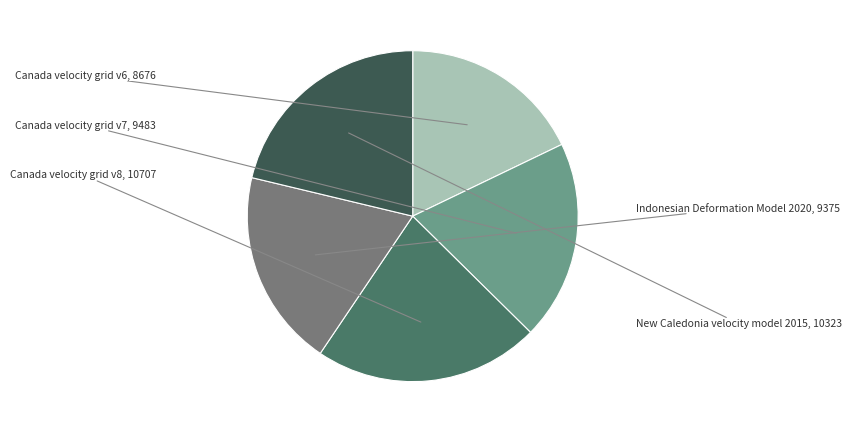

How many slices are in this pie chart?

5